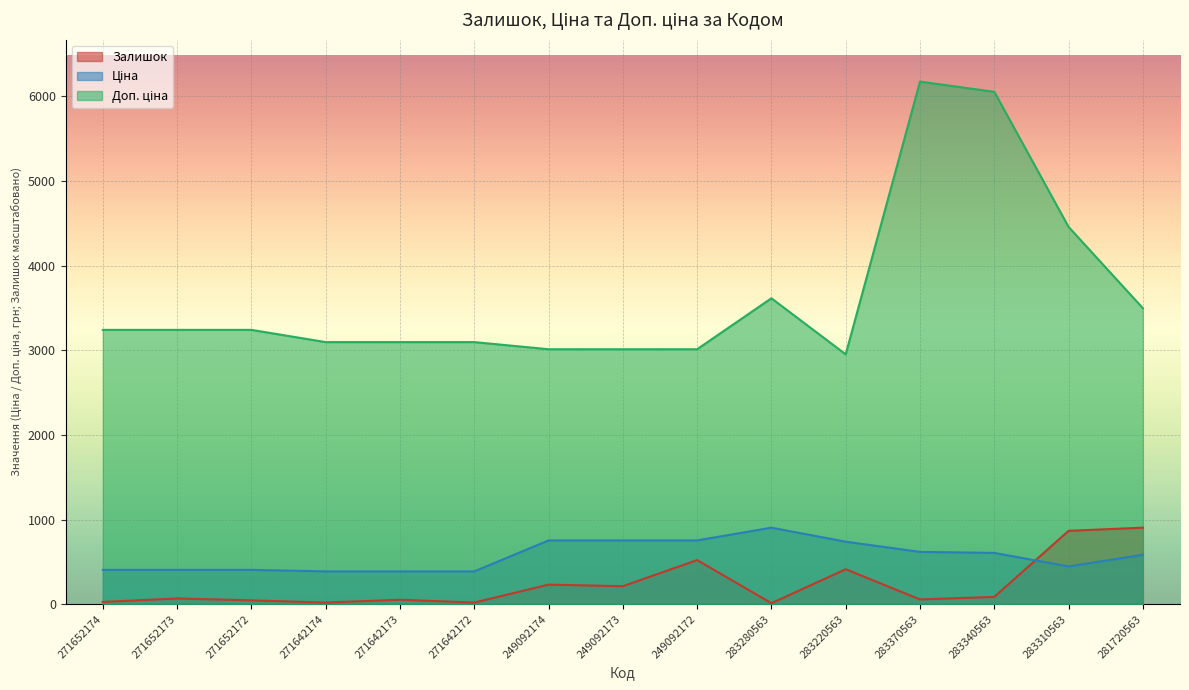

Does the chart display data point markers on the line(s)?

No